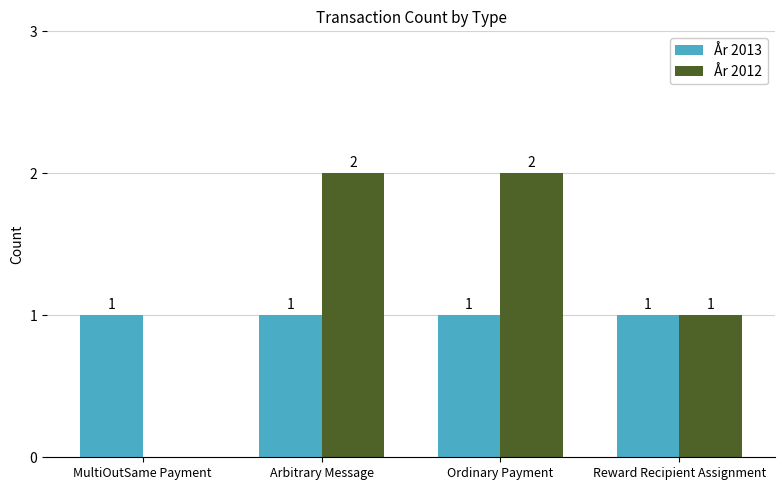

What is the sum of the År 2012 values at Ordinary Payment and Arbitrary Message?

4